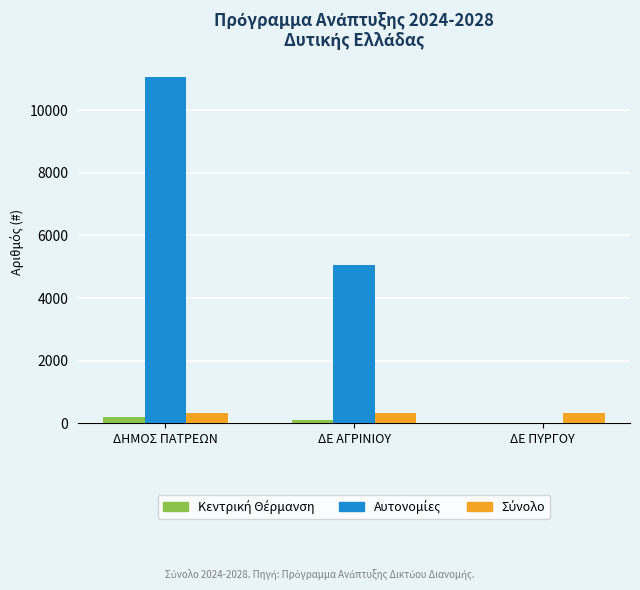

Which category has the highest value across all series?

ΔΗΜΟΣ ΠΑΤΡΕΩΝ